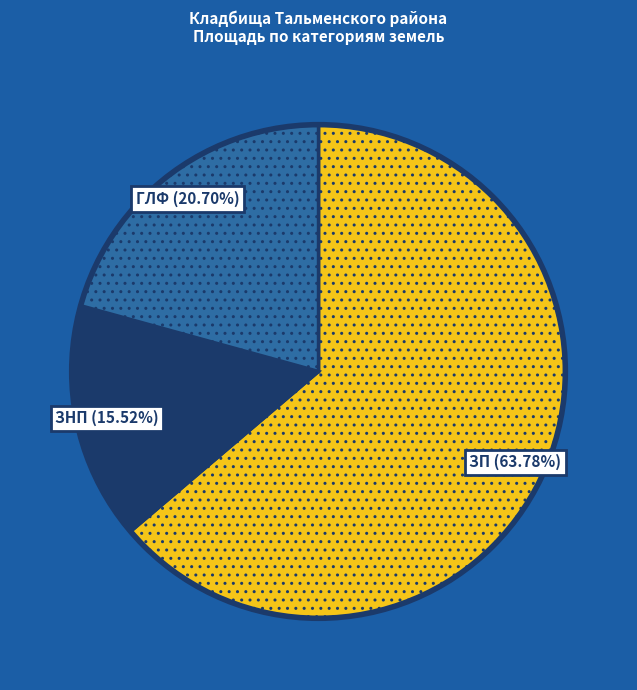

Is there any slice that represents more than half of the pie?

Yes